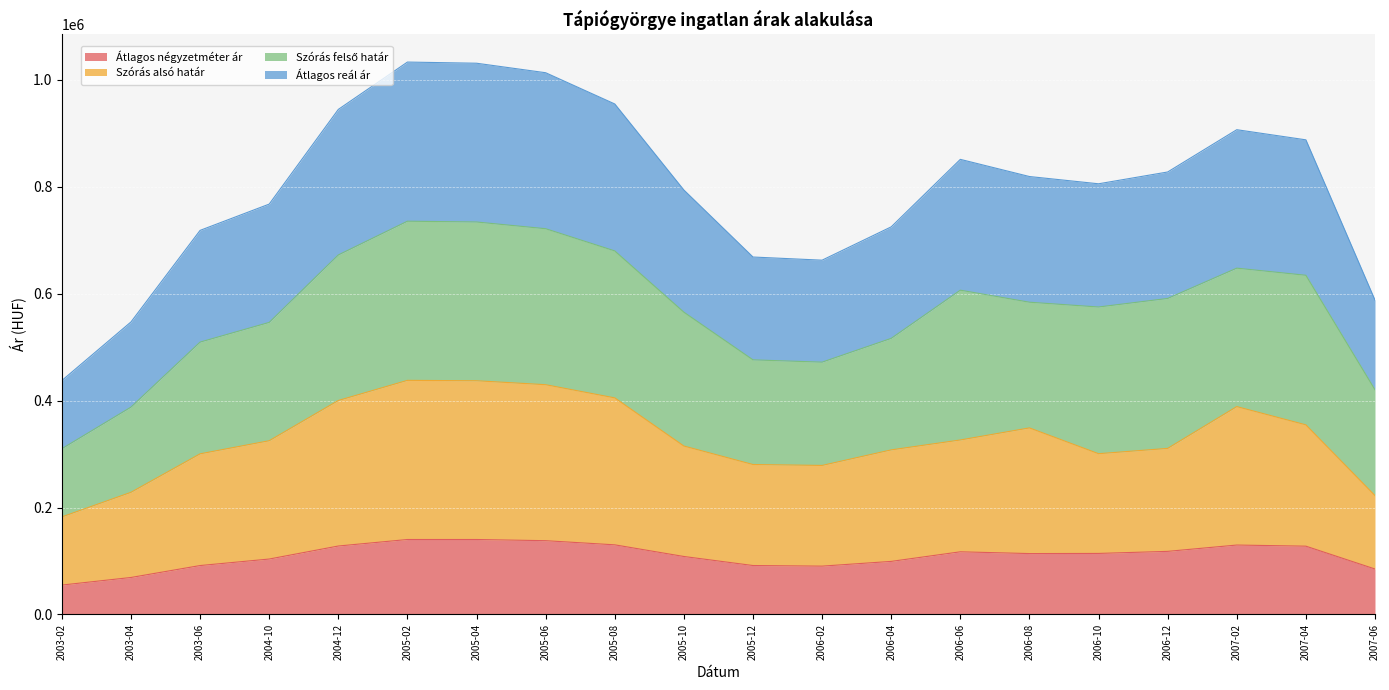

What is the maximum value for Átlagos négyzetméter ár?

140243